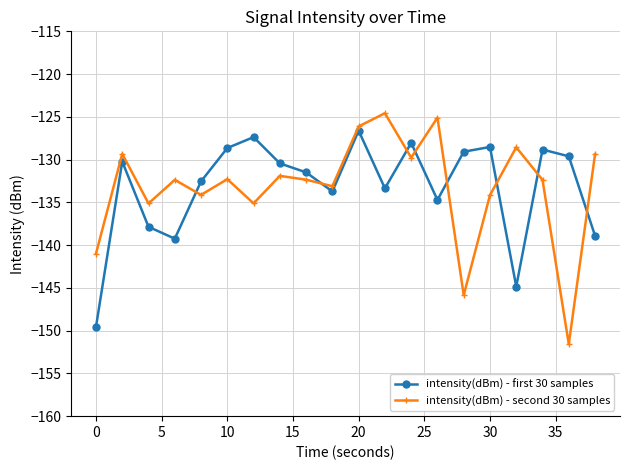

In intensity(dBm) - second 30 samples, how many points are lower than both neighbors (excluding endpoints)?

7